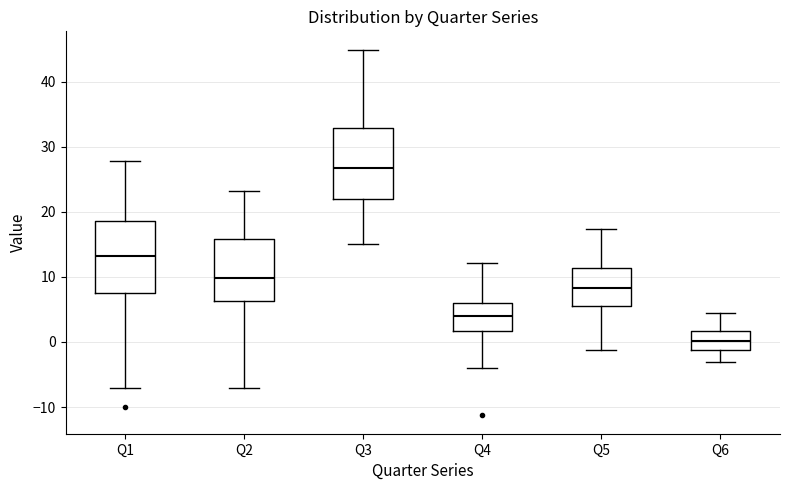

Reading left to right, read every box against the y-axis: the position of its median line, the range the box covers, and the ends of its whiskers. The values are not printed on the chart, so give them approximately, as read against the axis.

Q1: median 13, box 7 to 19, whiskers -7 to 28
Q2: median 10, box 6 to 16, whiskers -7 to 23
Q3: median 27, box 22 to 33, whiskers 15 to 45
Q4: median 4, box 2 to 6, whiskers -4 to 12
Q5: median 8, box 5 to 11, whiskers -1 to 17
Q6: median 0, box -1 to 2, whiskers -3 to 4